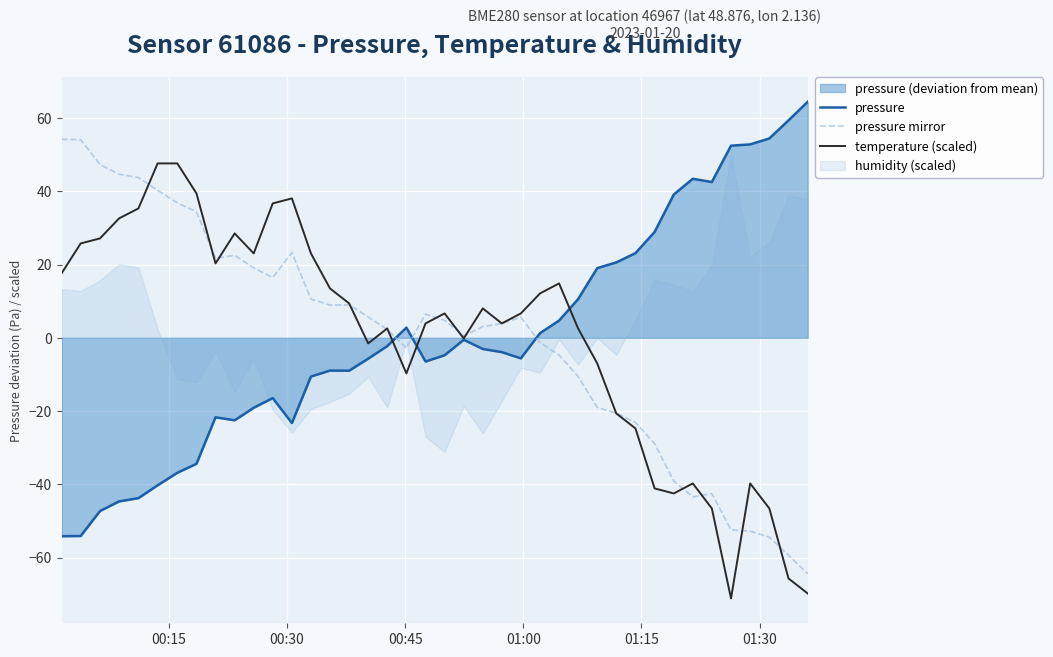

Rank the series by their average value, from highest to lowest.

pressure mirror, temperature (scaled), pressure